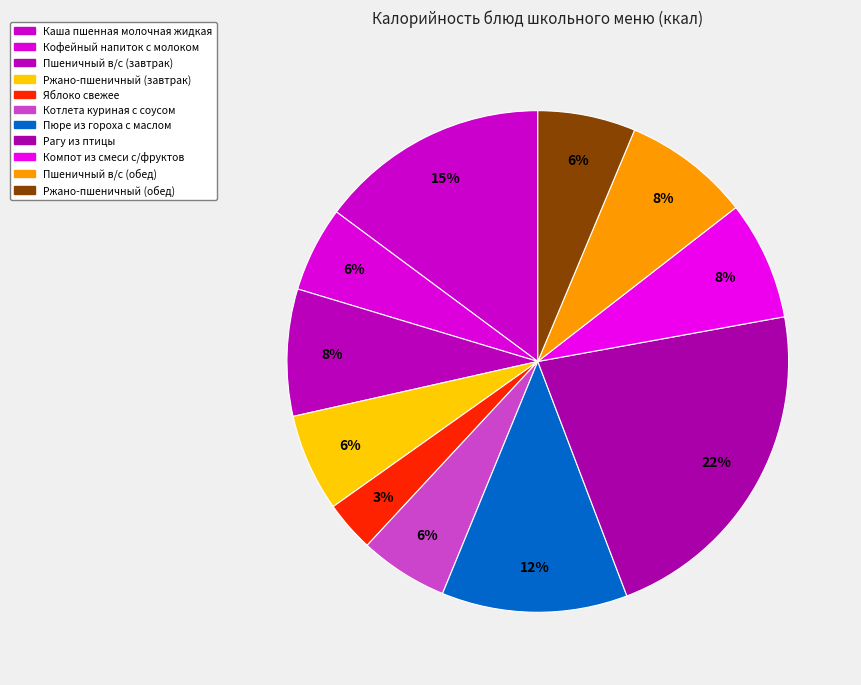

Is there a majority slice in this chart?

No